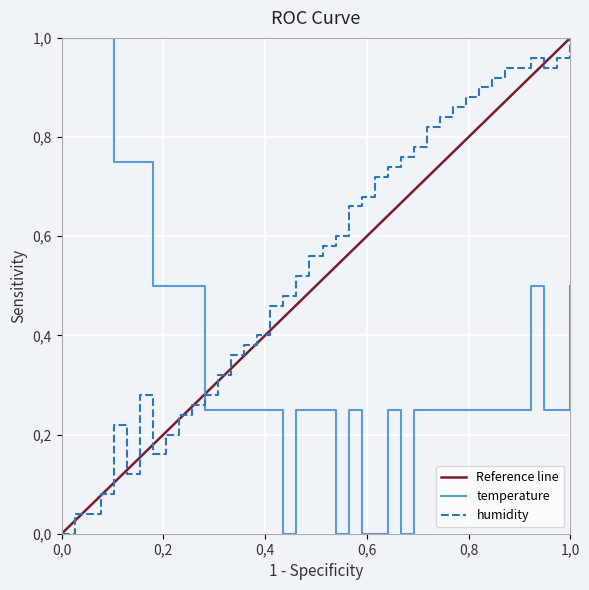

How many times do temperature and humidity cross each other?

1